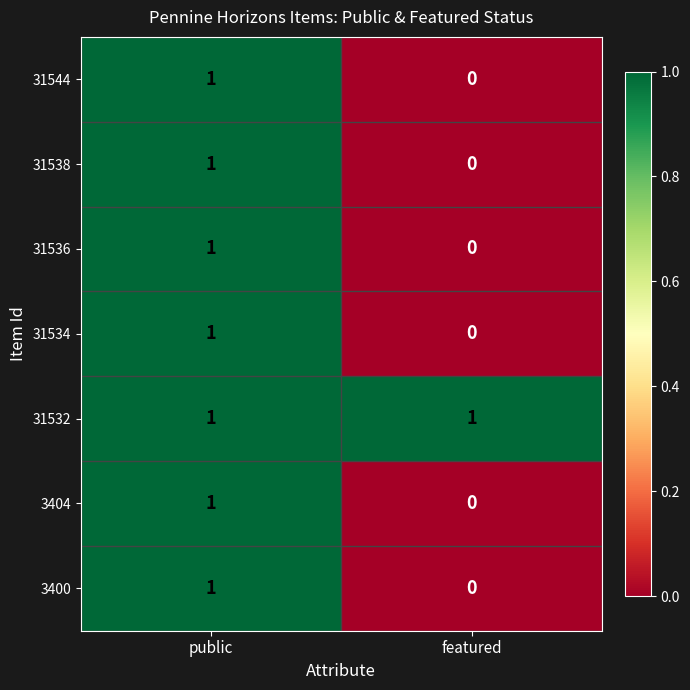

The 31538 series shows -1 at featured. True or false?

False